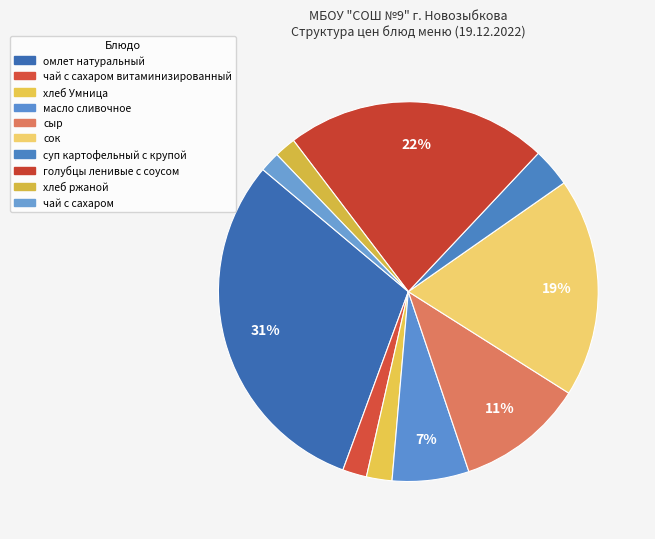

Does any single category account for the majority?

No